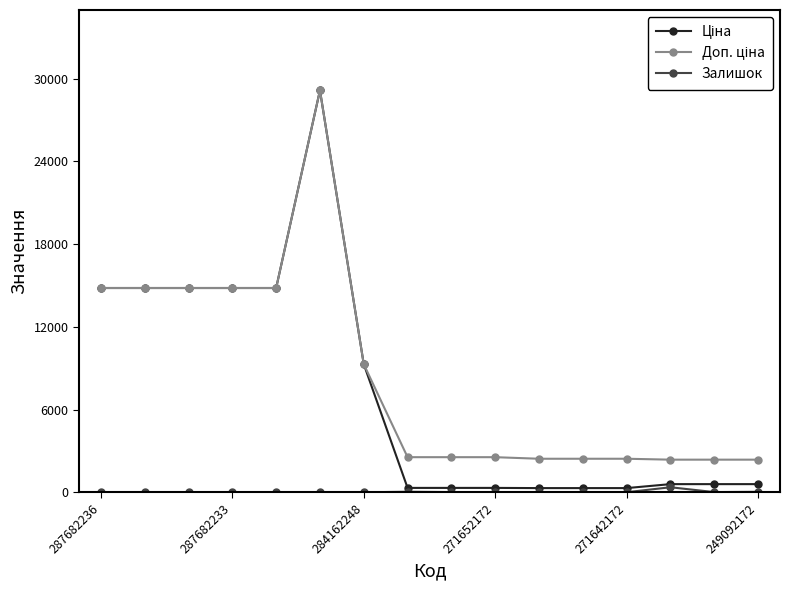

Count the number of categories in the chart.

16